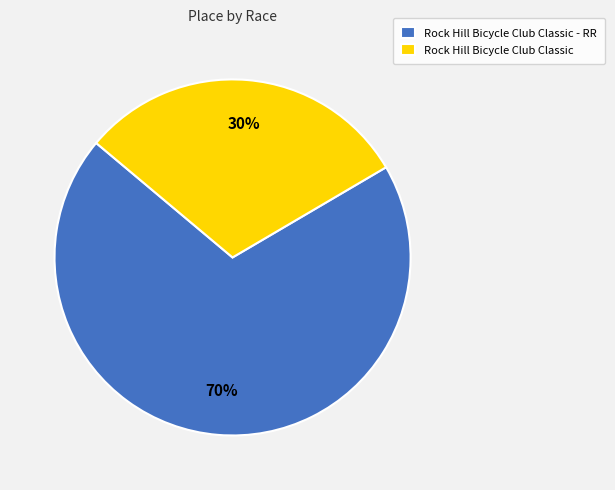

How many slices are in this pie chart?

2